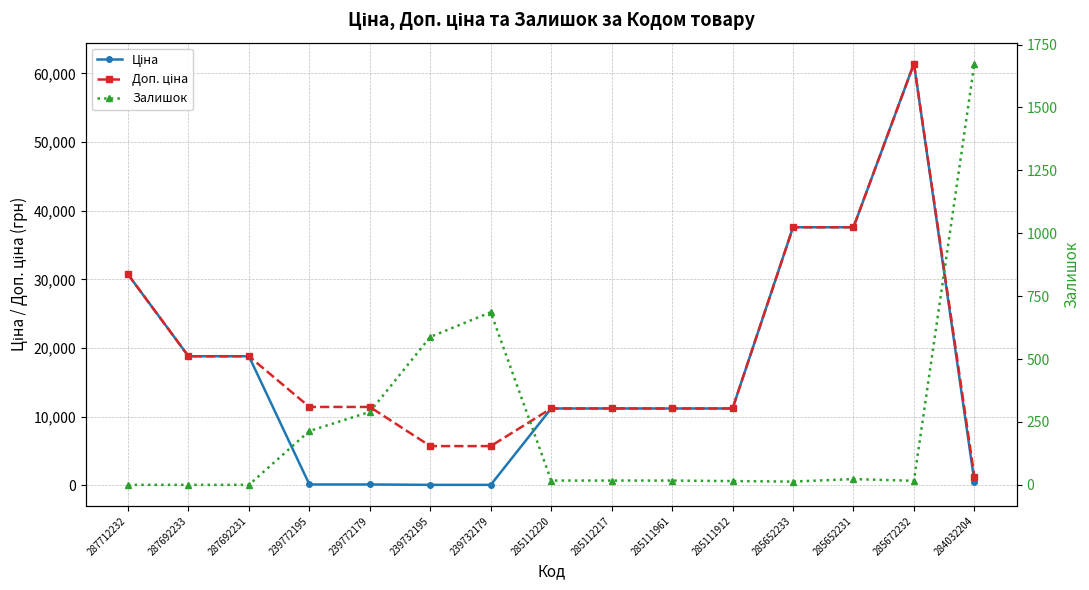

At 239732179, list the series in order from largest to smallest.

Доп. ціна, Залишок, Ціна